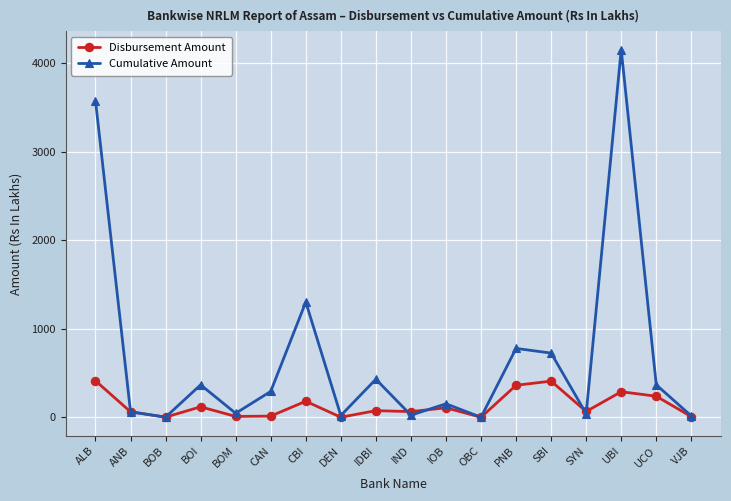

At SBI, list the series in order from smallest to largest.

Disbursement Amount, Cumulative Amount